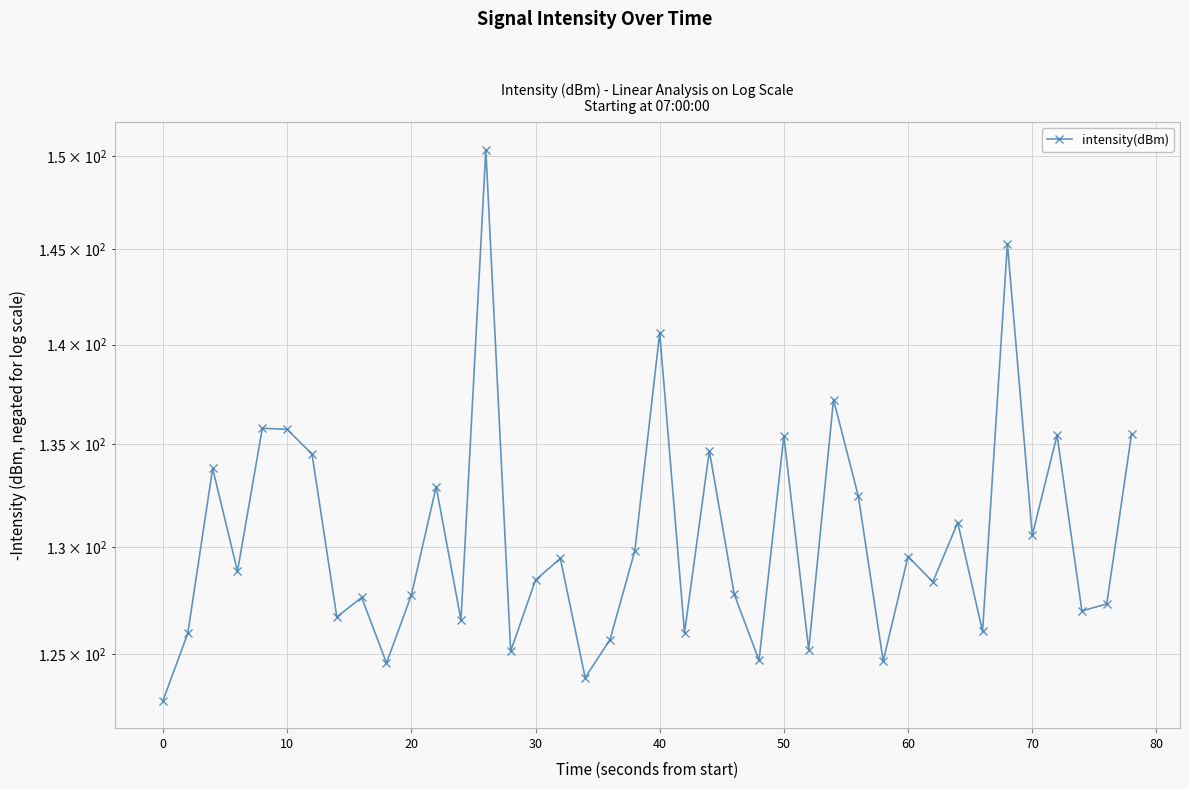

Is this an area chart (filled region under the line)?

No